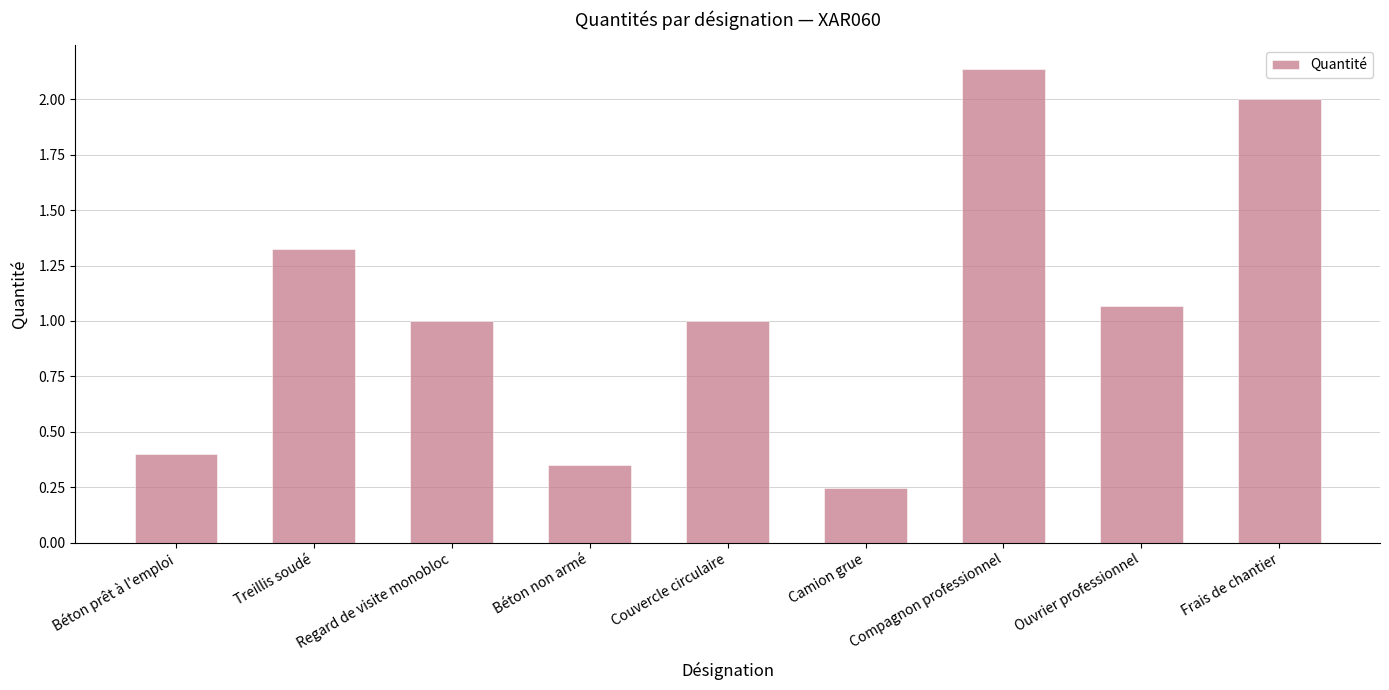

At which category does the chart reach its peak across all series?

Compagnon professionnel